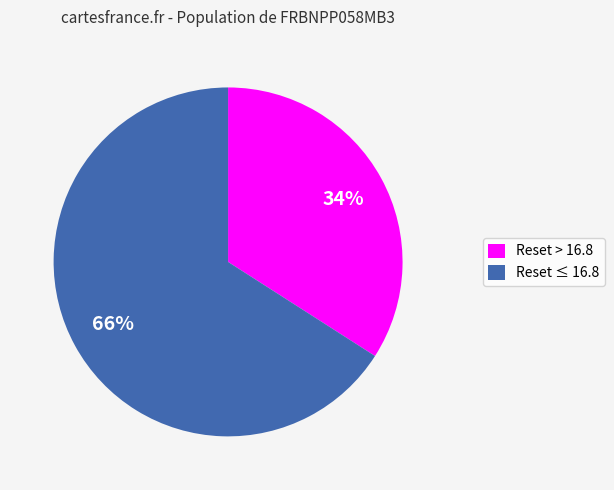

What percentage is the Reset ≤ 16.8 slice, to the nearest percent?

66%